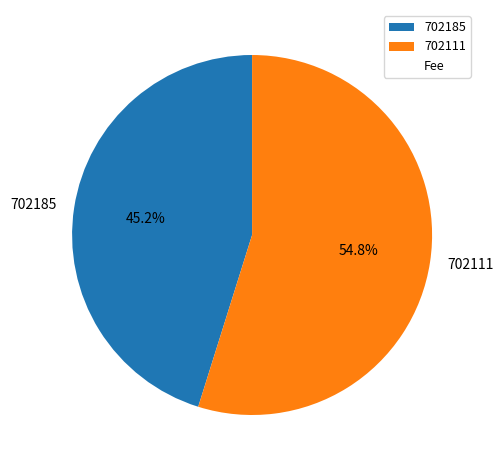

To the nearest percent, what is the difference between the 702111 and 702185 slice percentages?

10%